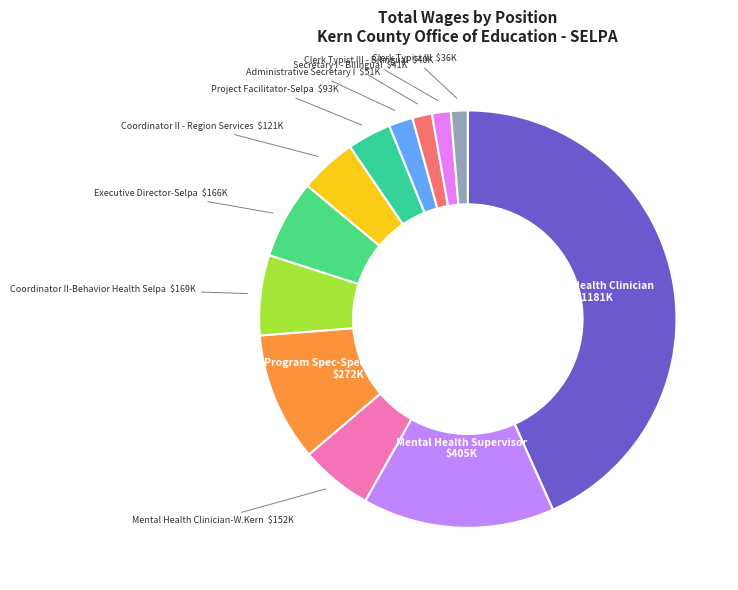

How many segments does this pie chart have?

12